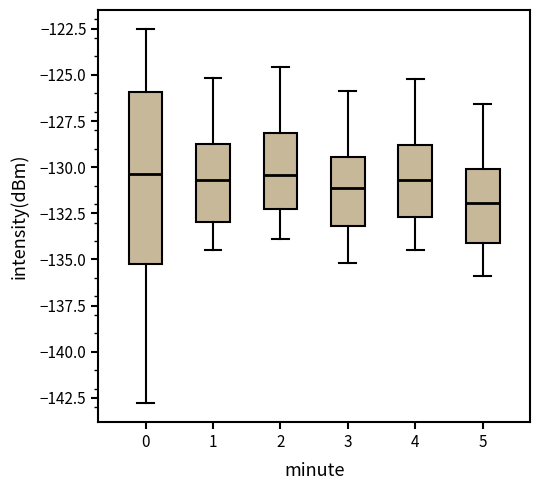

Which box's median line is the lowest?

5